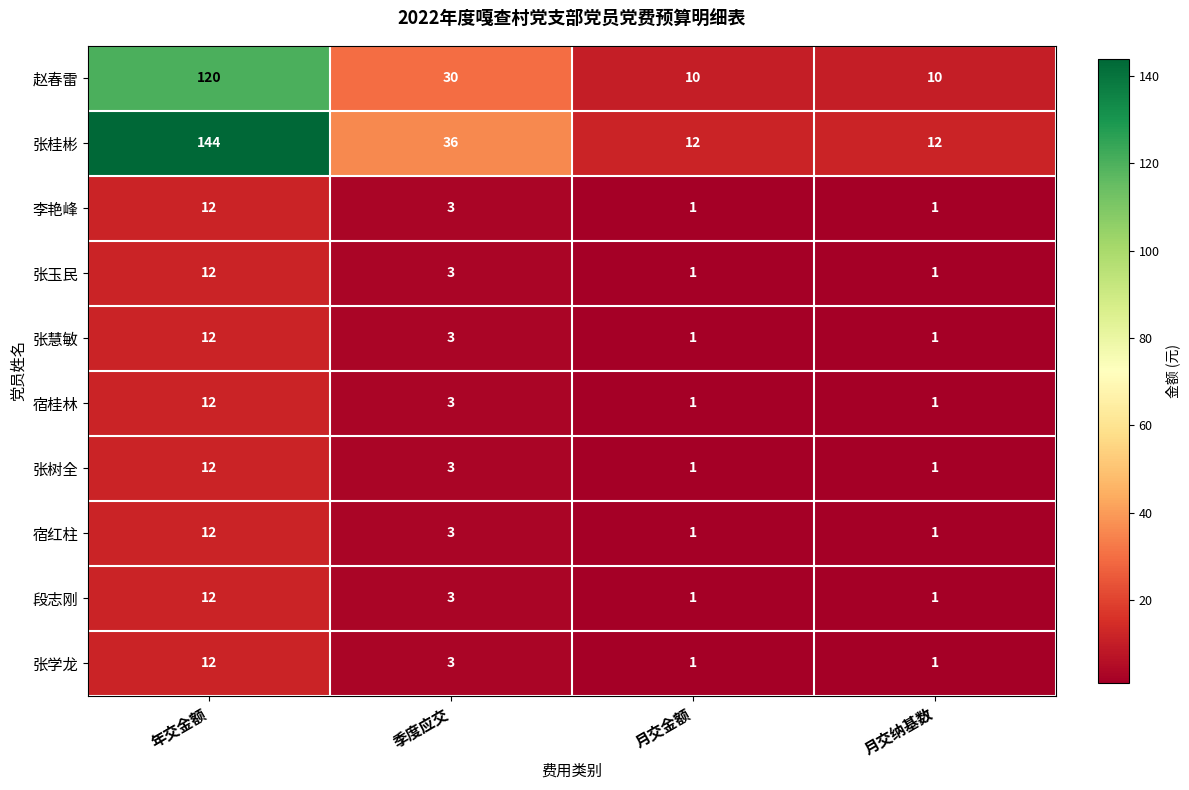

True or false: 张学龙 has a value of 0 at 月交金额.

False